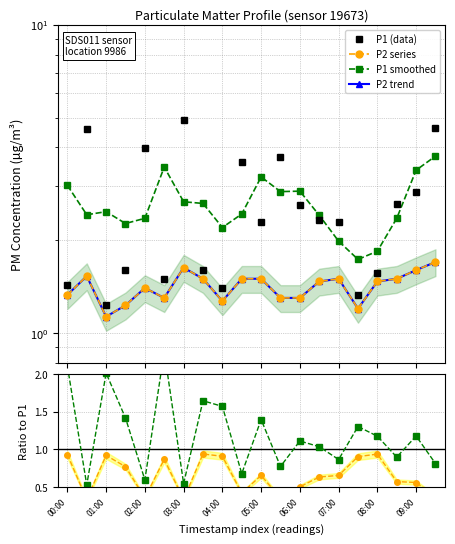

The value of P2 trend at 05:00 is 2.2. True or false?

False